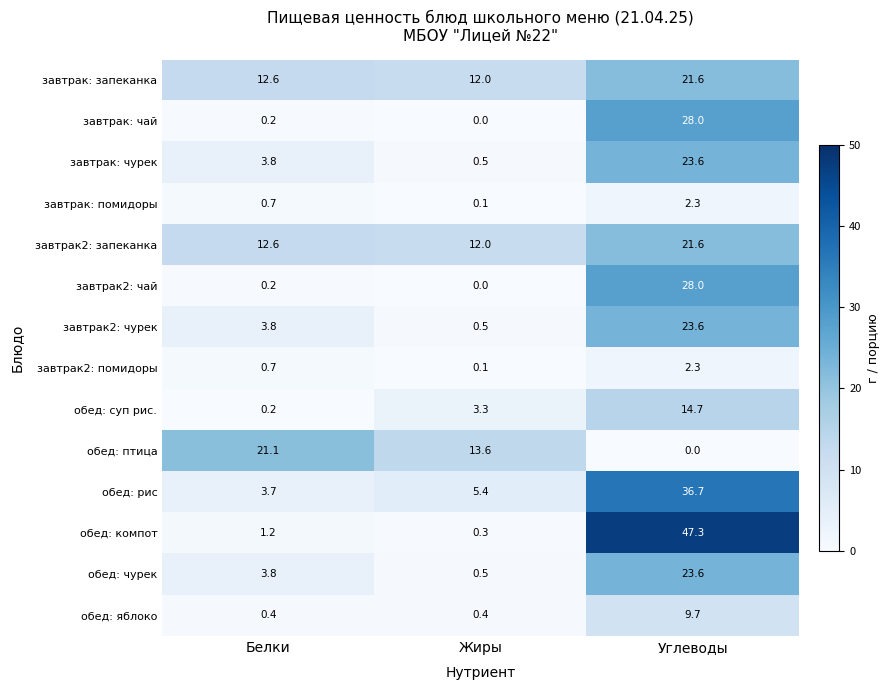

Which series has the widest spread of values?

обед: компот